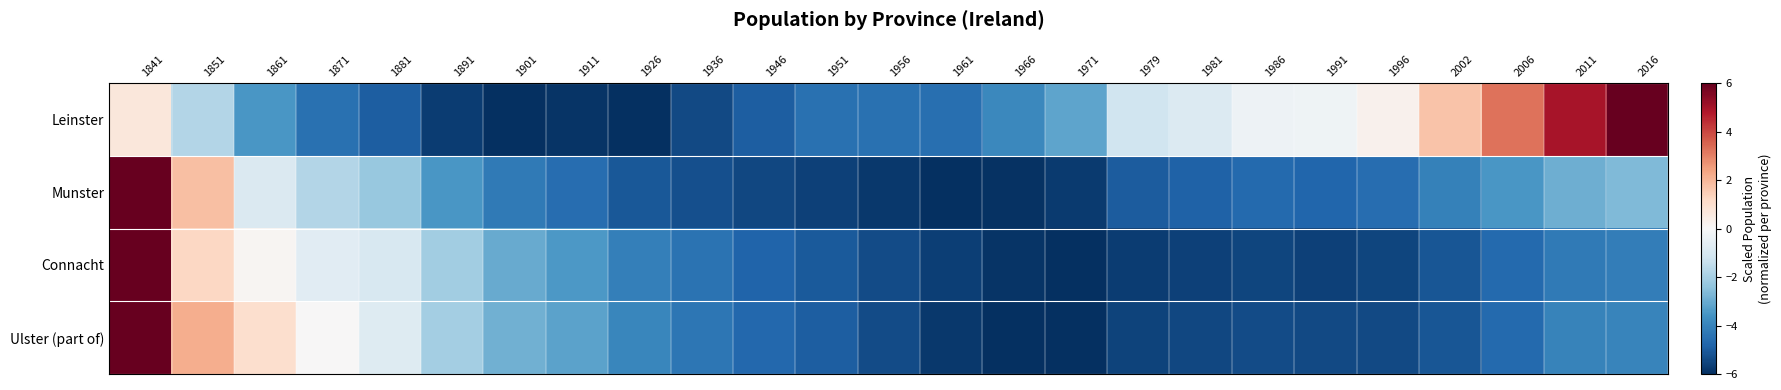

Reading left to right, extract all data points from this chart.

Leinster: 1841=0.7	1851=-1.8	1861=-3.5	1871=-4.5	1881=-5.0	1891=-5.7	1901=-6.0	1911=-5.9	1926=-6.0	1936=-5.4	1946=-4.9	1951=-4.5	1956=-4.5	1961=-4.5	1966=-3.9	1971=-3.2	1979=-1.2	1981=-0.8	1986=-0.3	1991=-0.2	1996=0.3	2002=1.7	2006=3.3	2011=5.0	2016=6.0
Munster: 1841=6.0	1851=1.8	1861=-0.8	1871=-1.8	1881=-2.3	1891=-3.5	1901=-4.2	1911=-4.6	1926=-5.1	1936=-5.3	1946=-5.5	1951=-5.6	1956=-5.8	1961=-6.0	1966=-5.9	1971=-5.7	1979=-5.0	1981=-4.8	1986=-4.7	1991=-4.8	1996=-4.6	2002=-4.0	2006=-3.5	2011=-2.9	2016=-2.7
Connacht: 1841=6.0	1851=1.2	1861=0.1	1871=-0.7	1881=-1.0	1891=-2.1	1901=-3.0	1911=-3.4	1926=-4.1	1936=-4.4	1946=-4.8	1951=-5.1	1956=-5.4	1961=-5.7	1966=-5.9	1971=-6.0	1979=-5.7	1981=-5.6	1986=-5.5	1991=-5.6	1996=-5.5	2002=-5.1	2006=-4.7	2011=-4.2	2016=-4.1
Ulster (part of): 1841=6.0	1851=2.2	1861=1.0	1871=0.0	1881=-0.8	1891=-2.0	1901=-2.9	1911=-3.2	1926=-3.9	1936=-4.4	1946=-4.7	1951=-5.0	1956=-5.4	1961=-5.8	1966=-6.0	1971=-6.0	1979=-5.6	1981=-5.5	1986=-5.4	1991=-5.4	1996=-5.4	2002=-5.1	2006=-4.6	2011=-4.0	2016=-4.0